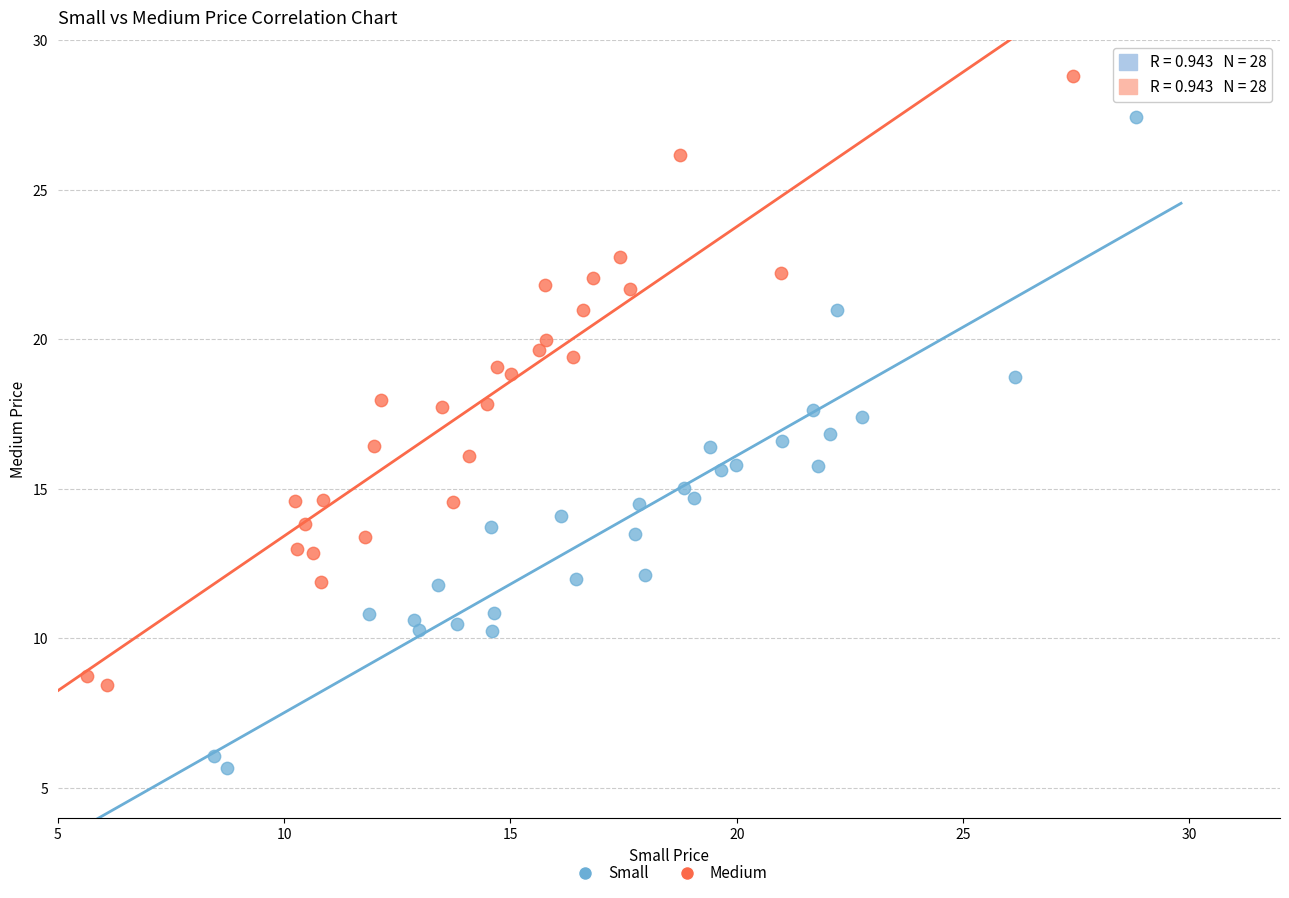

Which series reaches the maximum Y coordinate?

Medium